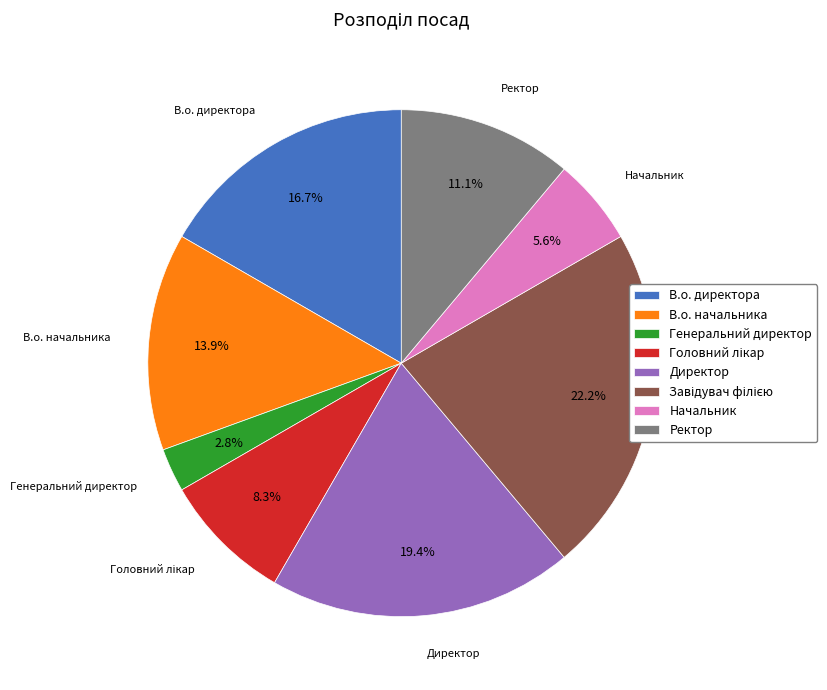

Which category has the smallest portion of the pie?

Генеральний директор